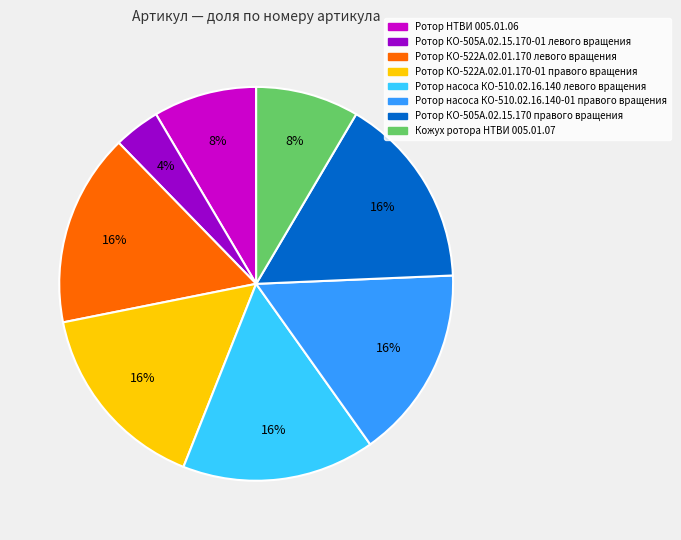

Which slice is the smallest?

Ротор КО-505А.02.15.170-01 левого вращения